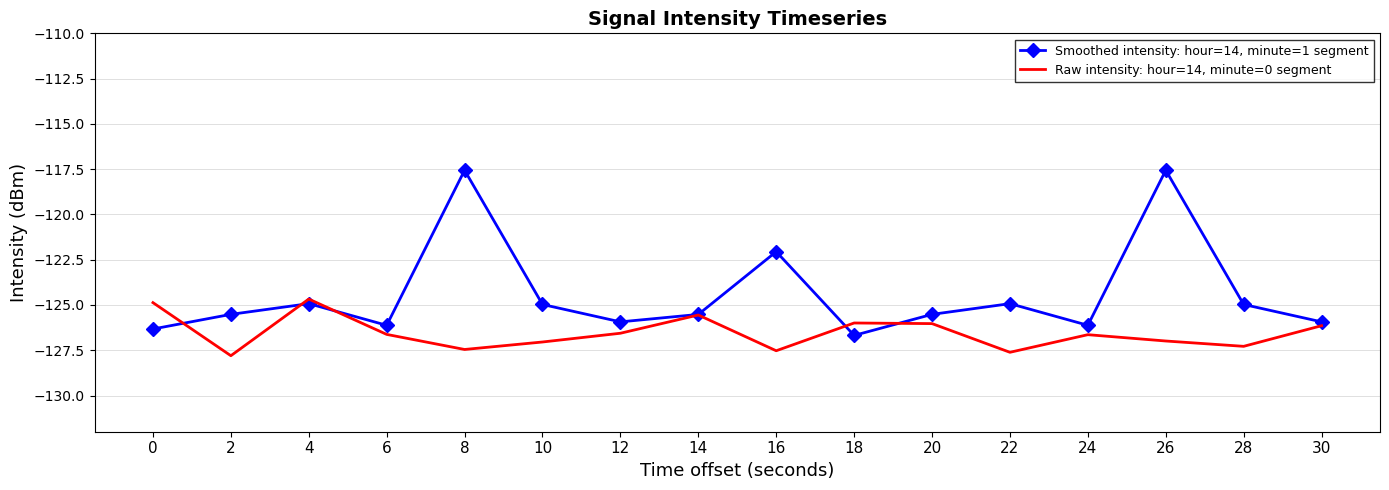

What is the difference between the highest and lowest values at 20?

0.5